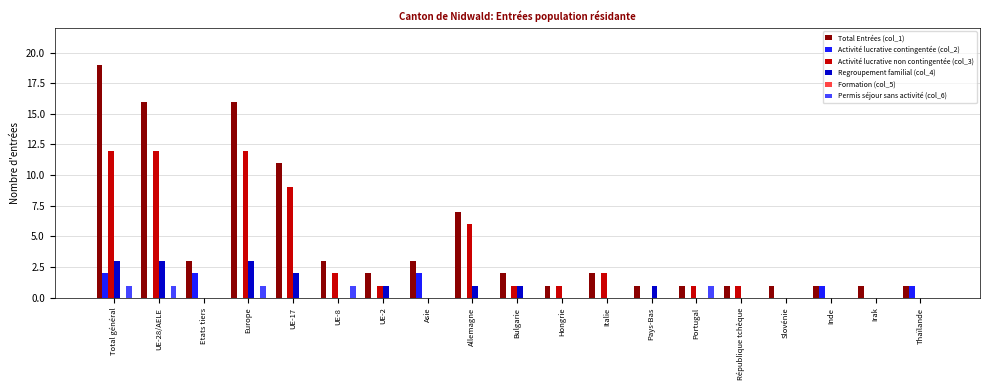

Which series has the largest total across all categories?

Total Entrées (col_1)